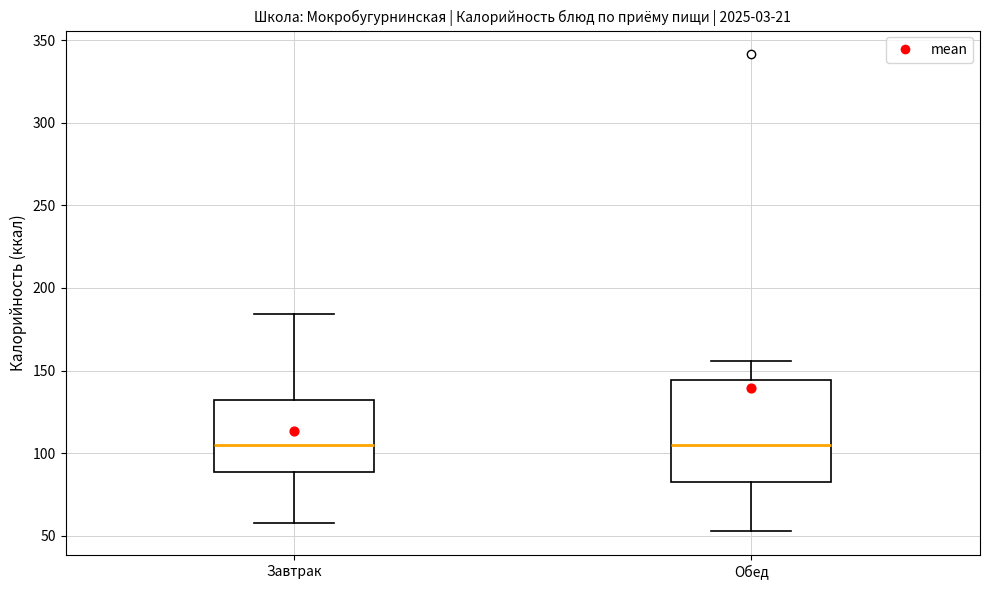

Comparing the boxes themselves (not the whiskers), which one is the tallest?

Обед